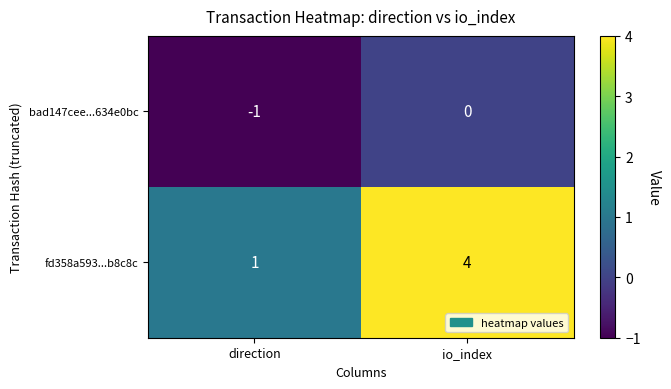

Is it true that fd358a593...b8c8c equals 0 at direction?

False